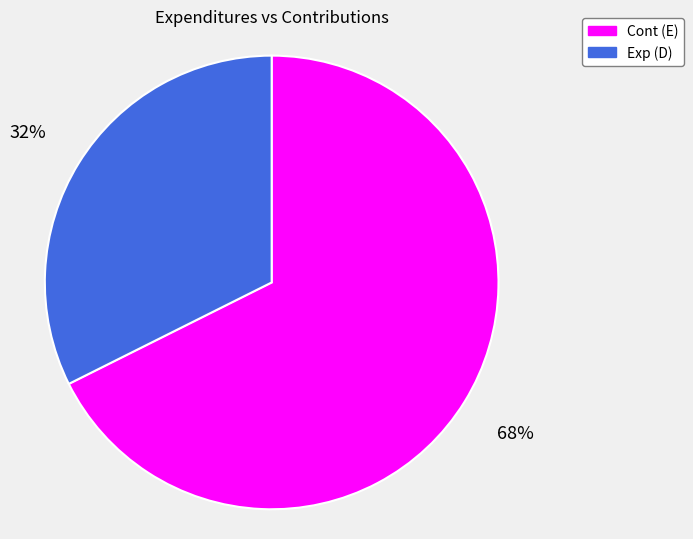

Is the sum of Exp (D) and Cont (E) greater than half?

Yes